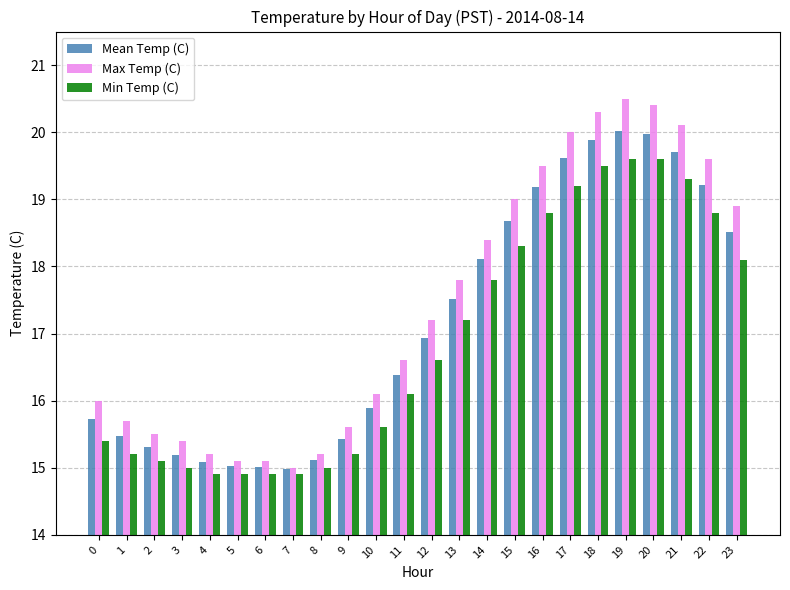

Reading right to left, what are all the values shown in this chart?

Mean Temp (C): 18.5	19.2	19.7	20.0	20.0	19.9	19.6	19.2	18.7	18.1	17.5	16.9	16.4	15.9	15.4	15.1	15.0	15.0	15.0	15.1	15.2	15.3	15.5	15.7
Max Temp (C): 18.9	19.6	20.1	20.4	20.5	20.3	20.0	19.5	19.0	18.4	17.8	17.2	16.6	16.1	15.6	15.2	15.0	15.1	15.1	15.2	15.4	15.5	15.7	16.0
Min Temp (C): 18.1	18.8	19.3	19.6	19.6	19.5	19.2	18.8	18.3	17.8	17.2	16.6	16.1	15.6	15.2	15.0	14.9	14.9	14.9	14.9	15.0	15.1	15.2	15.4